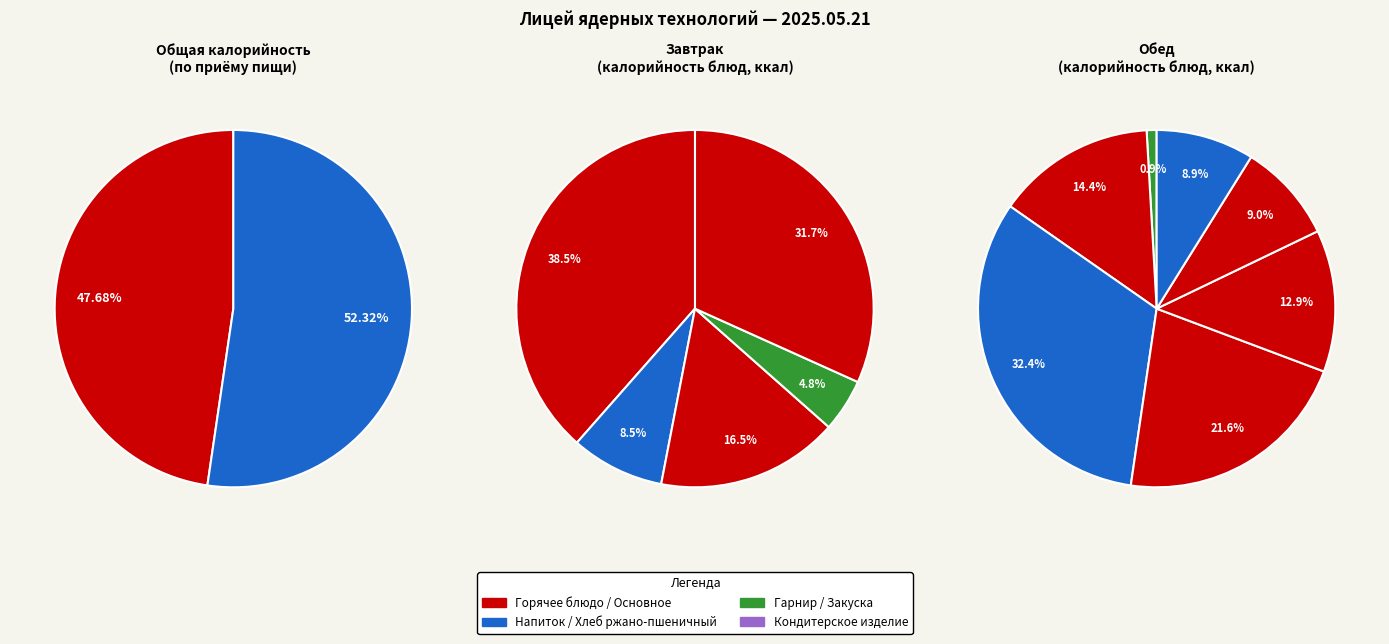

Does Борщ из свежей капусты represent more than half of the total?

No